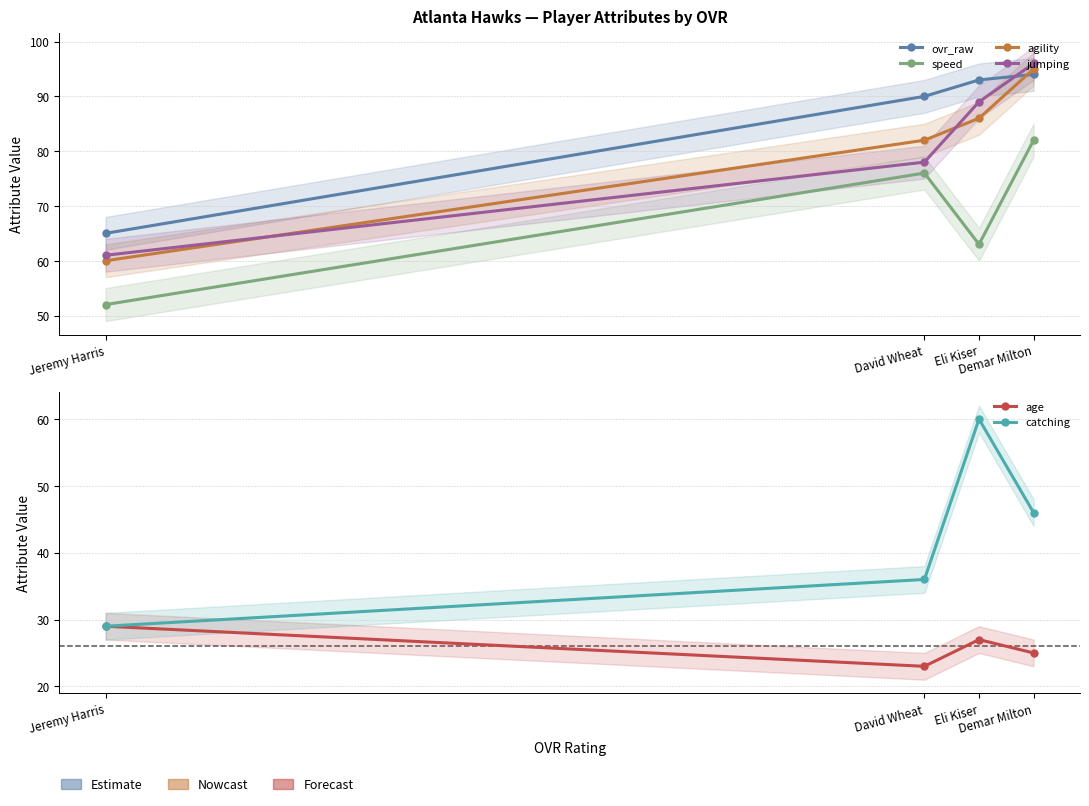

What are all the series names shown in the legend?

ovr_raw, speed, agility, jumping, age, catching